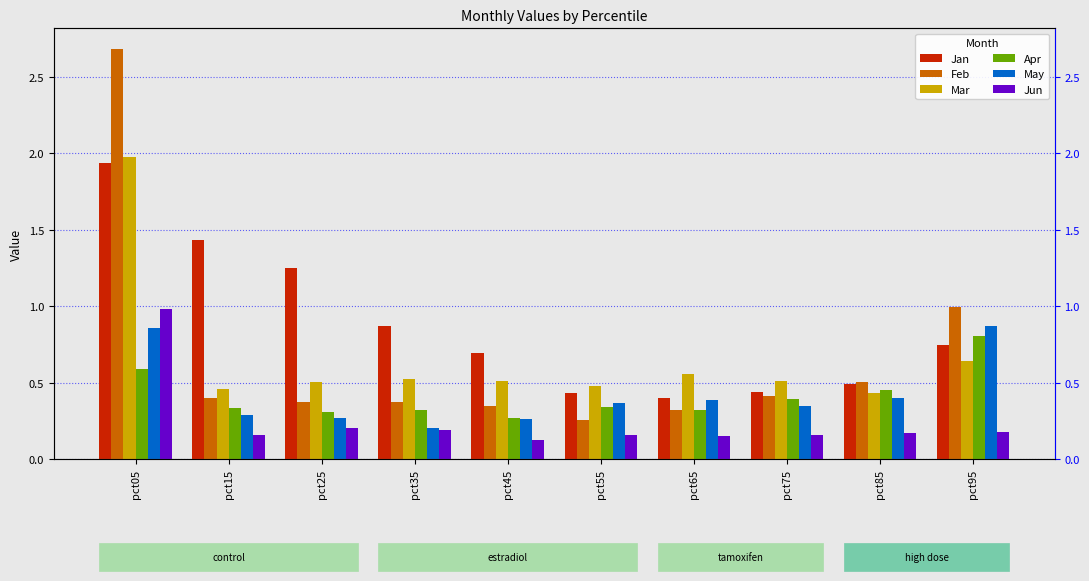

What is the difference between the Apr values at pct85 and pct55?

0.1